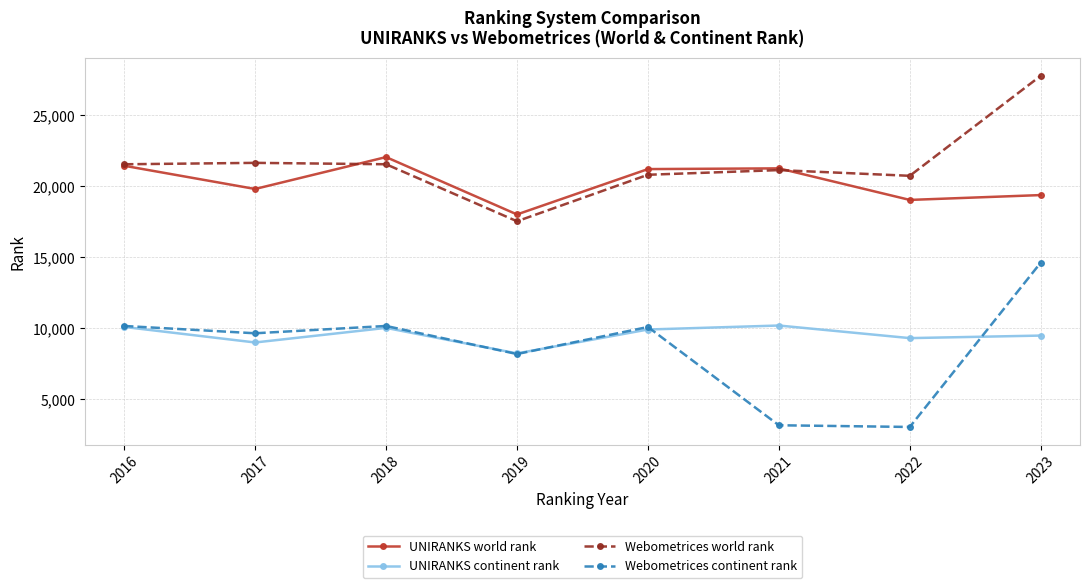

Count the number of categories in the chart.

8